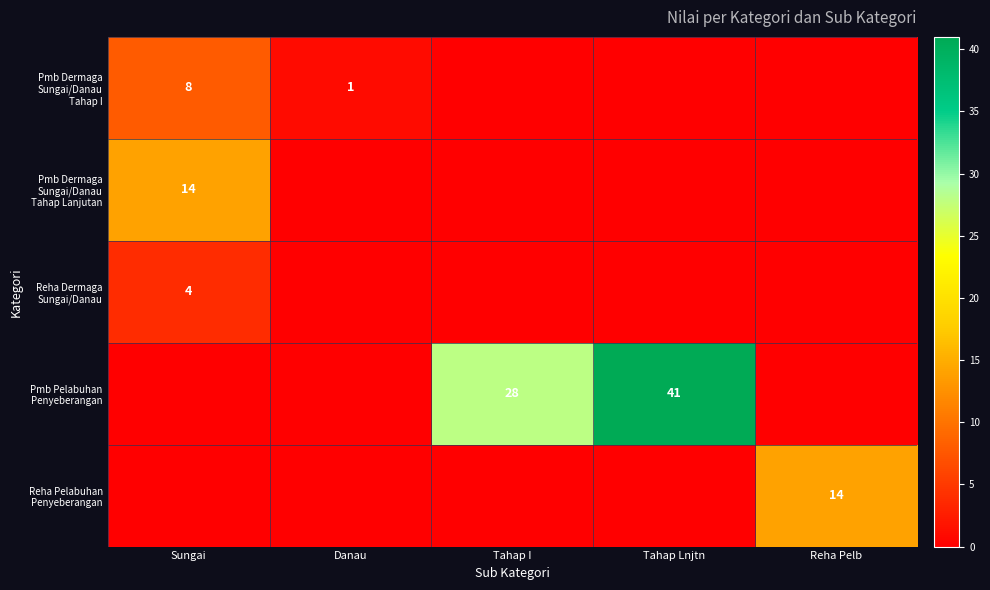

What is the total value across all series at Reha Pelb?

14